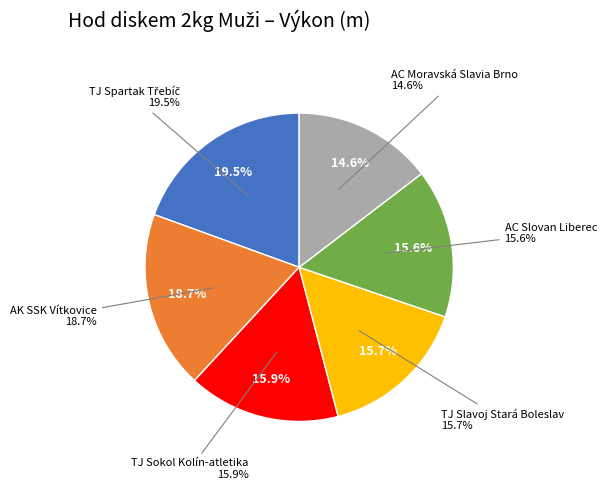

What is the ratio of the value at TJ Slavoj Stará Boleslav to the value at AC Moravská Slavia Brno?

1.1